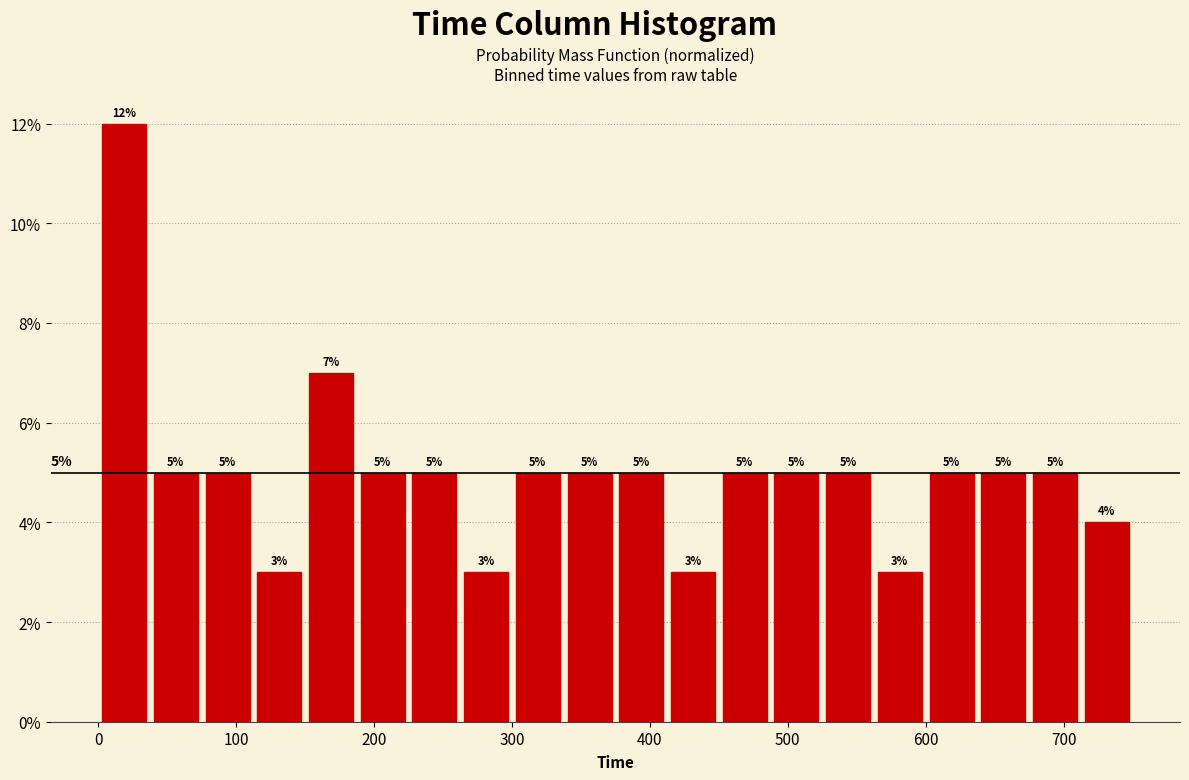

Around what value on the x-axis is the tallest bar? Give the approximate position of its centre, as read against the axis.

20